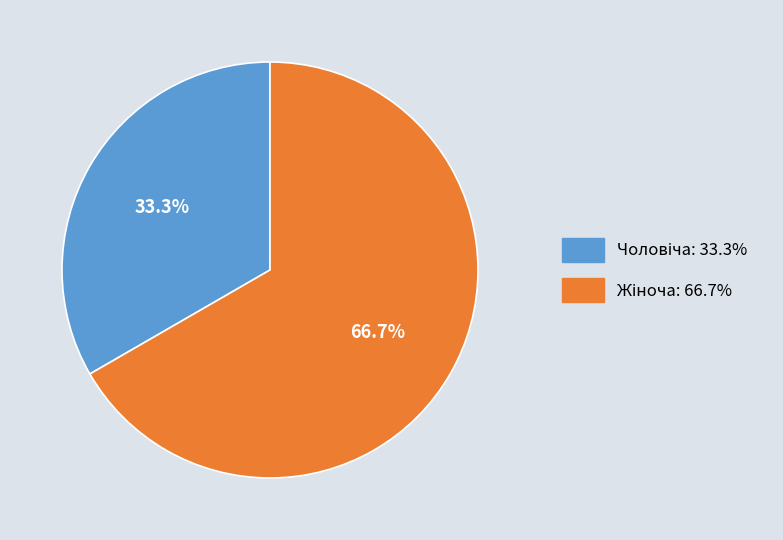

Is there a majority slice in this chart?

Yes